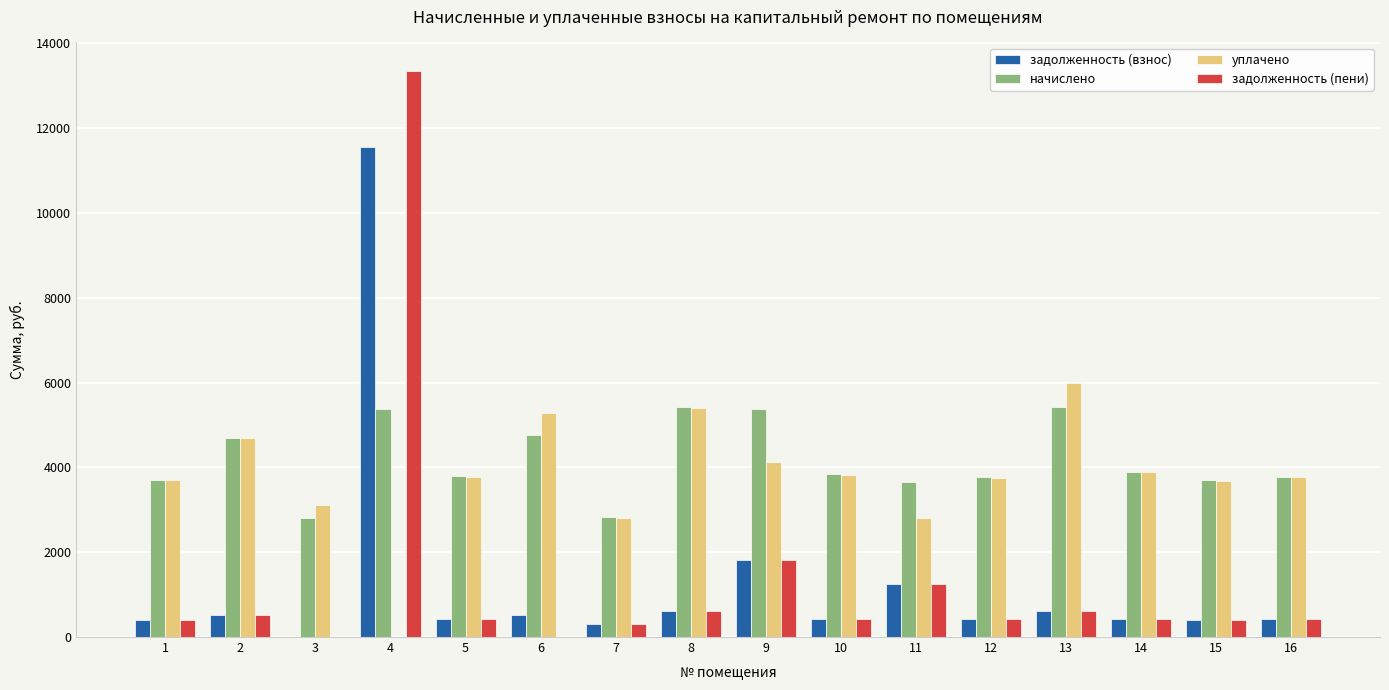

True or false: задолженность (пени) has a value of 433.0 at 14.

True